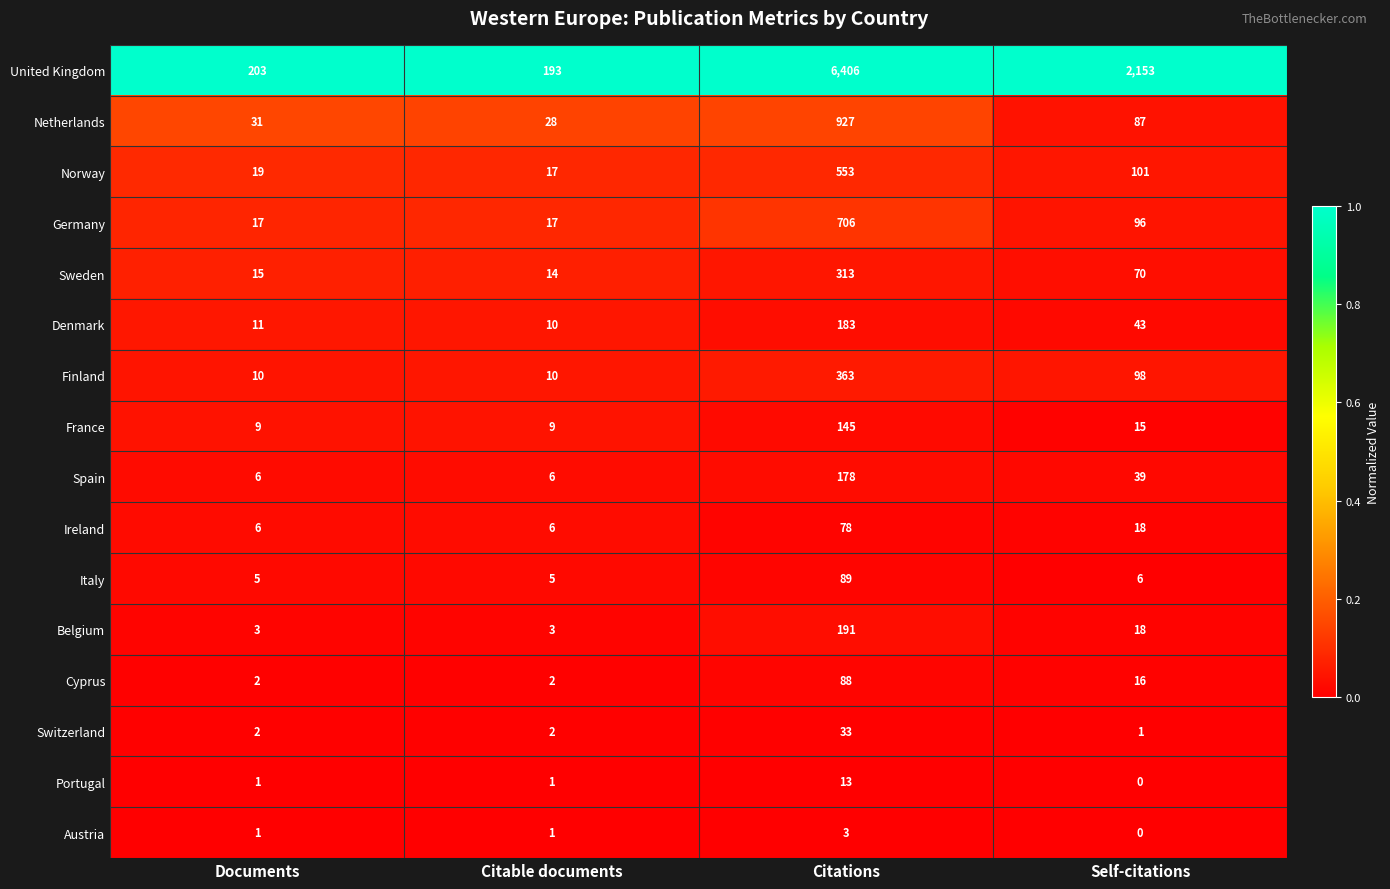

Which series has the largest total across all categories?

United Kingdom